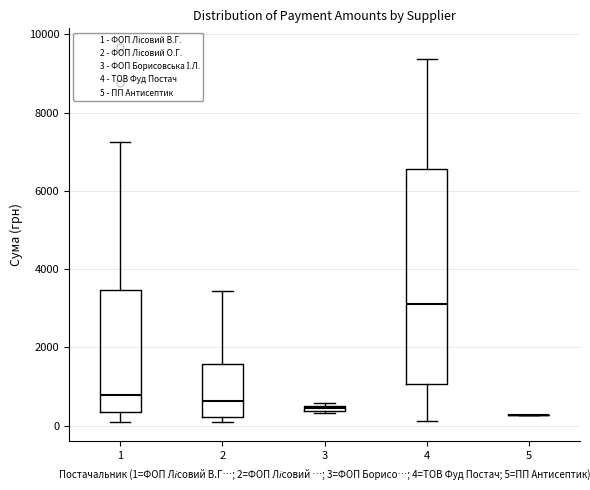

Comparing the boxes themselves (not the whiskers), which one is the tallest?

4